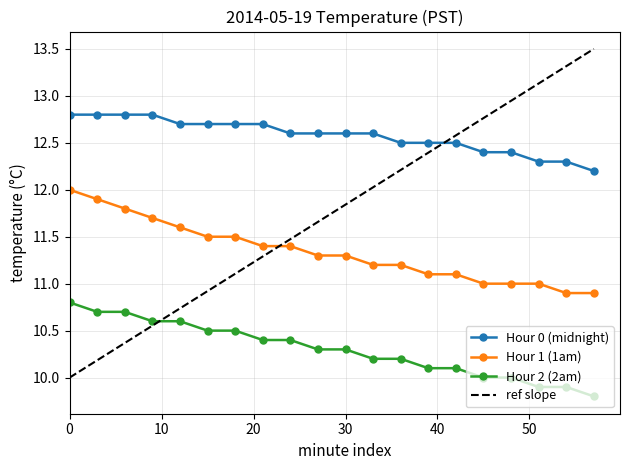

How many lines are shown in the chart?

3